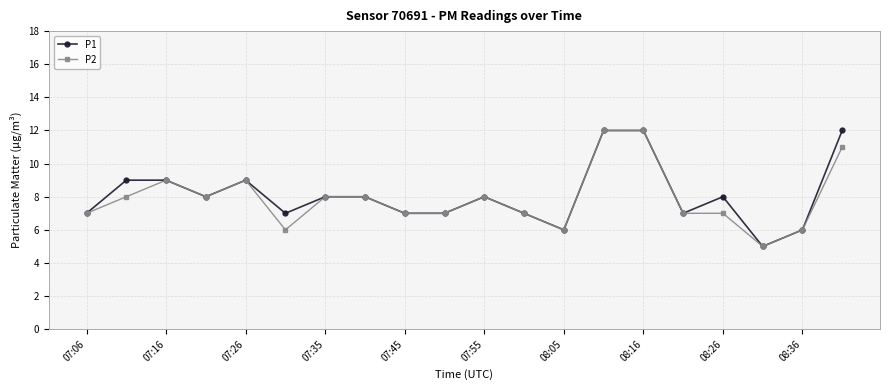

What is the minimum value shown in the chart?

5